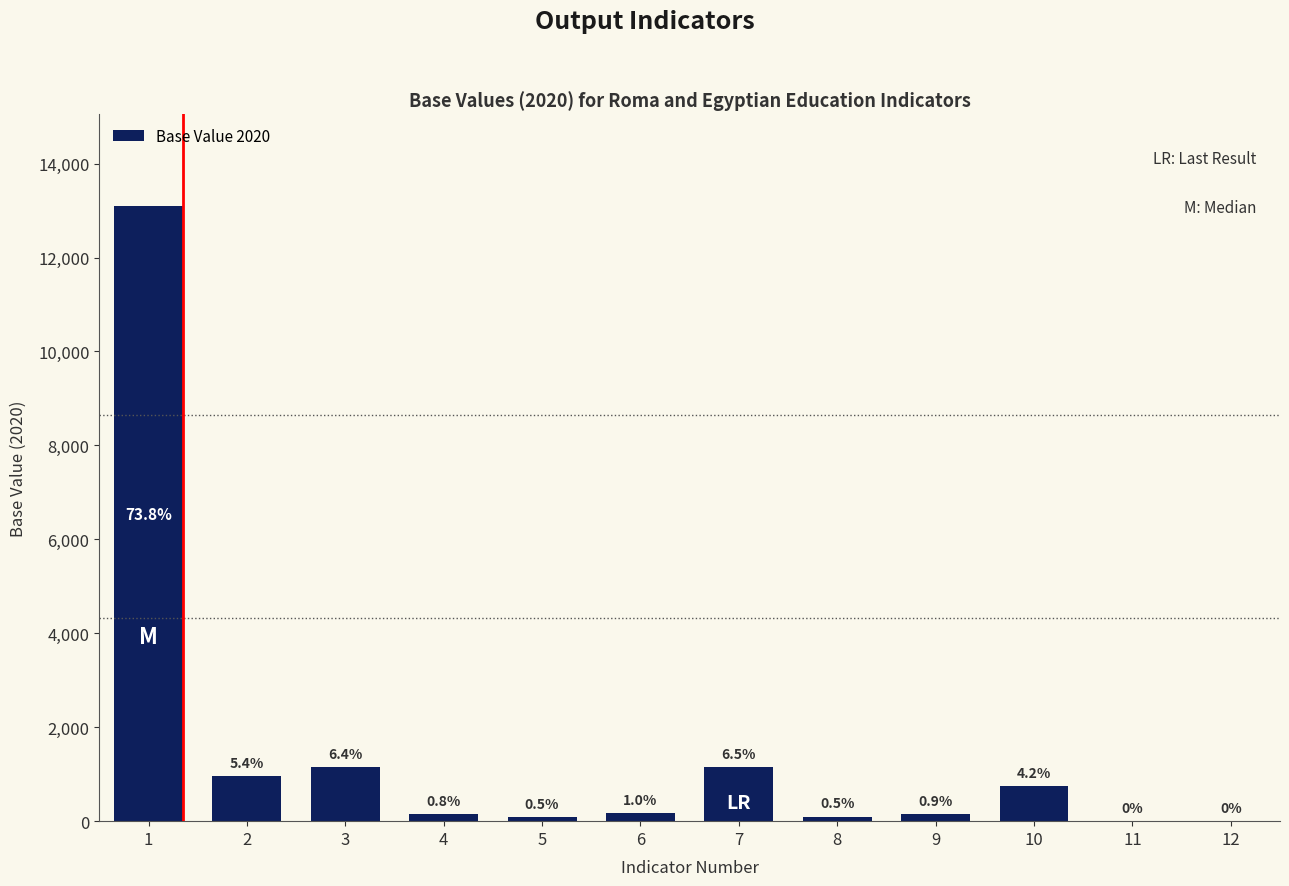

Reading left to right, list all the values displayed in this chart.

13086	956	1143	142	85	179	1156	97	152	746	0	0